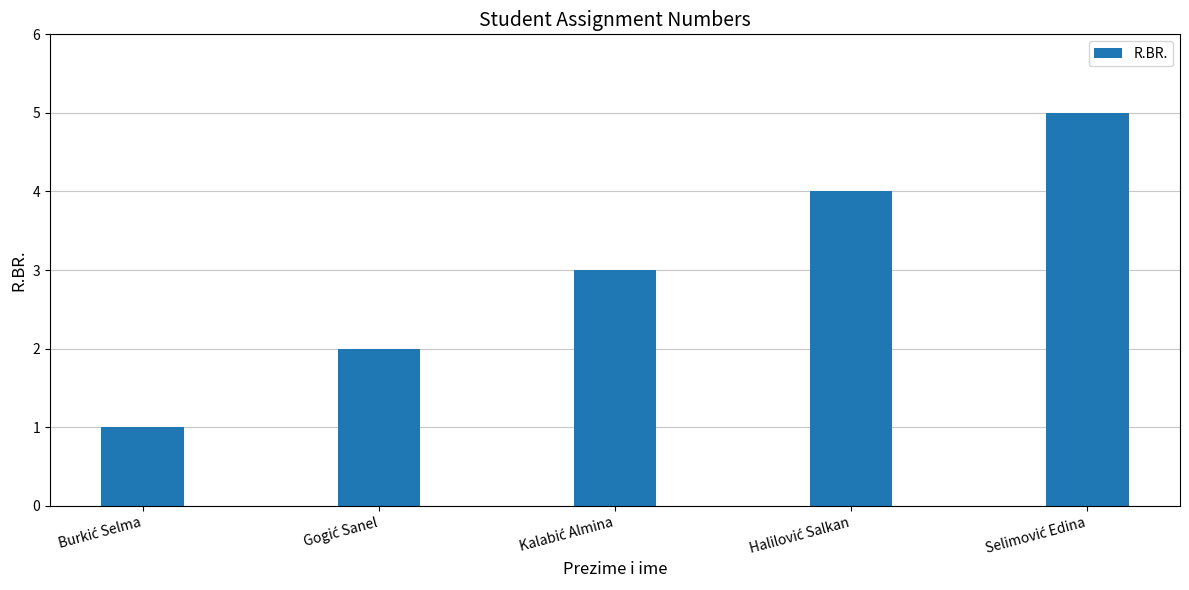

What is the sum of all values?

15